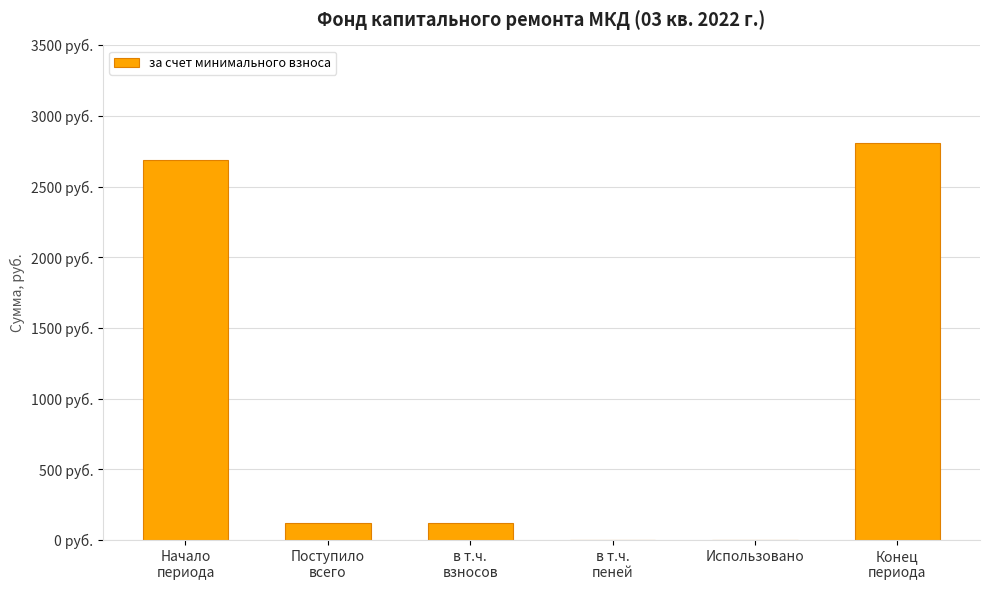

Where does the data first go above 121?

Начало
периода